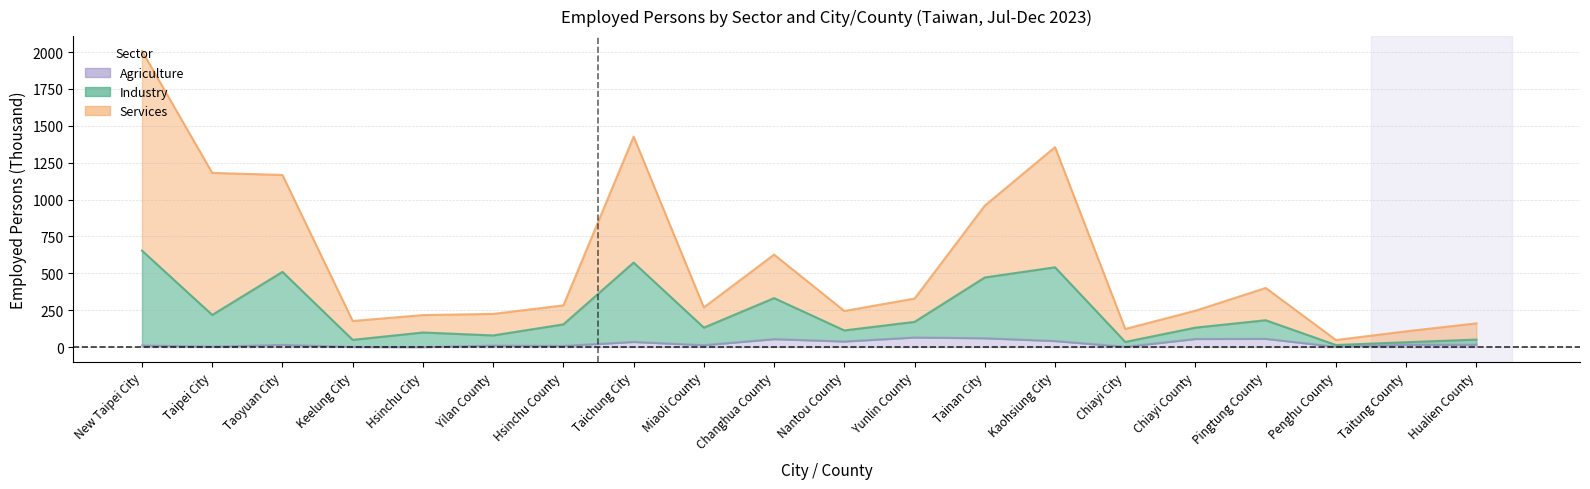

True or false: Industry and Services cross at least once.

False